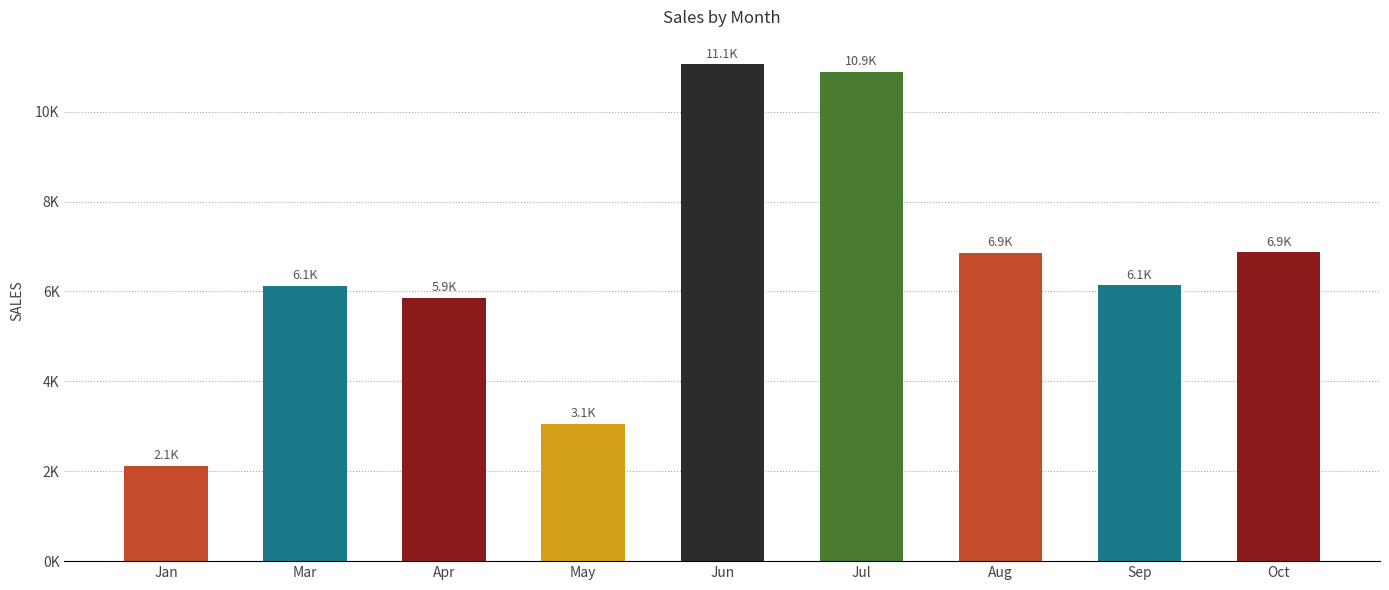

Does the chart contain any negative values?

No